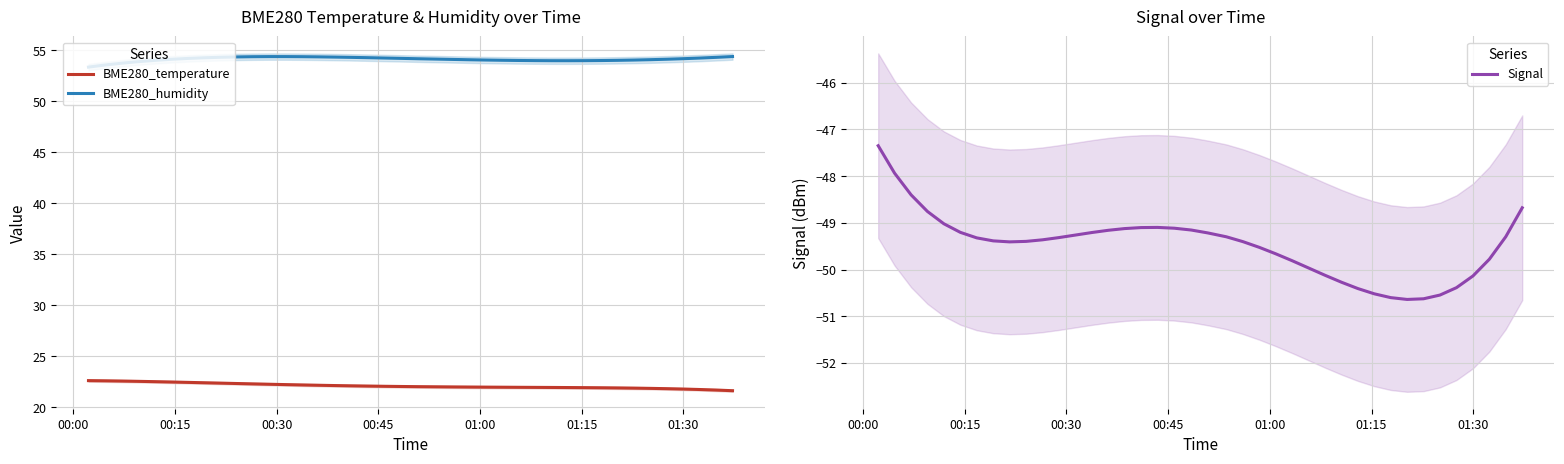

How many lines are shown in the chart?

3